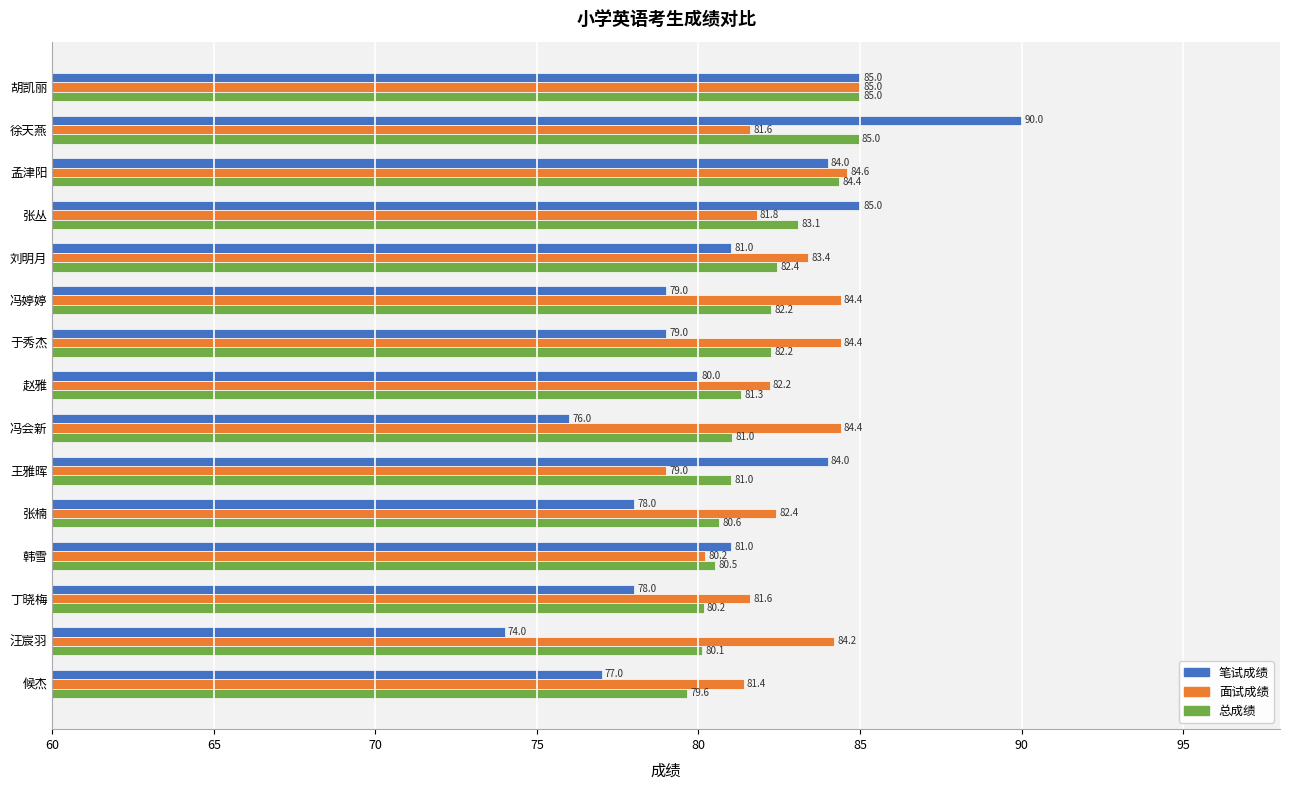

Which series has the widest spread of values?

笔试成绩